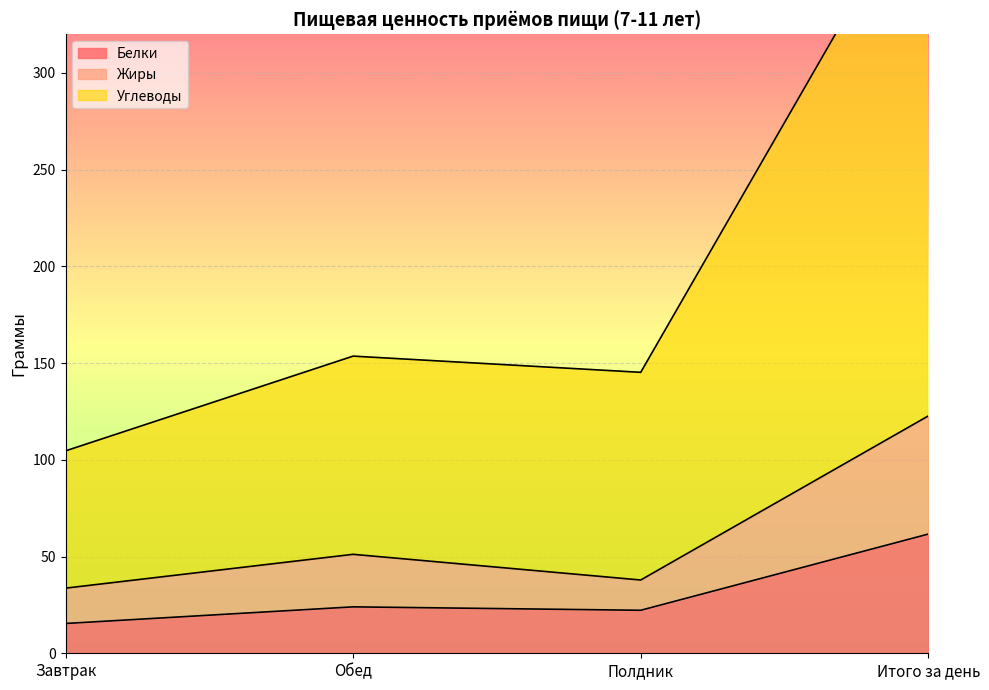

The value of Белки at Обед is 24.0. True or false?

True